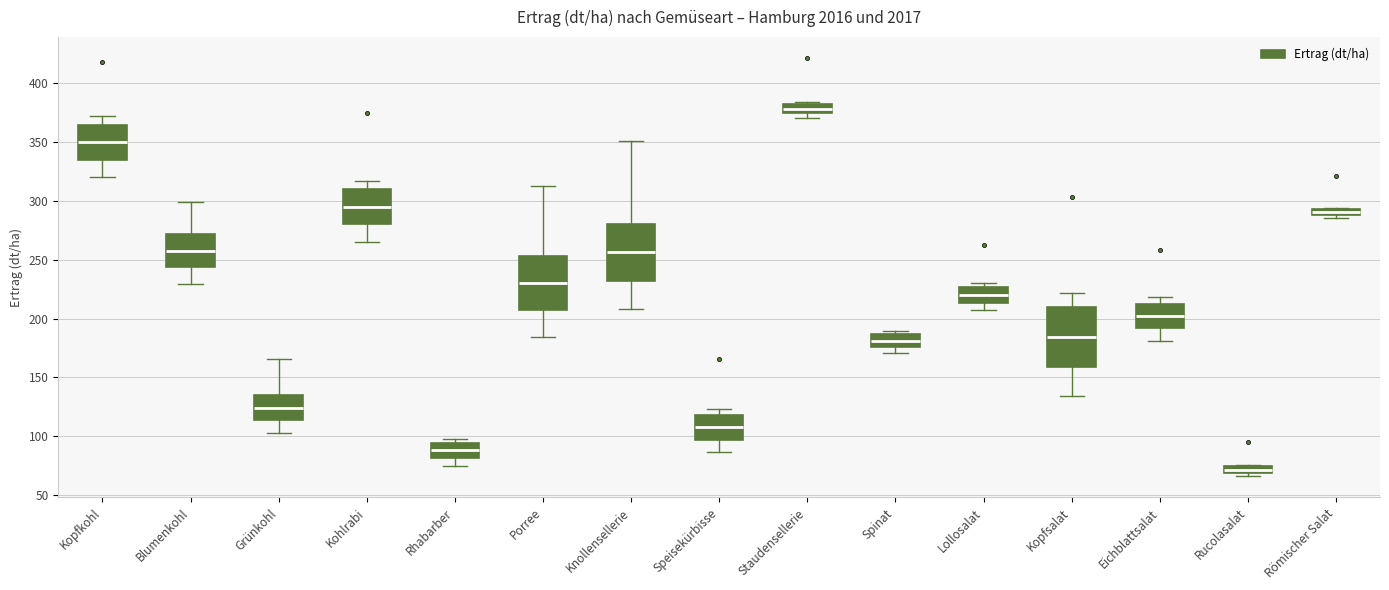

Where is the upper edge of the box for Kohlrabi on the y-axis? The values are not printed on the chart, so give them approximately, as read against the axis.

310